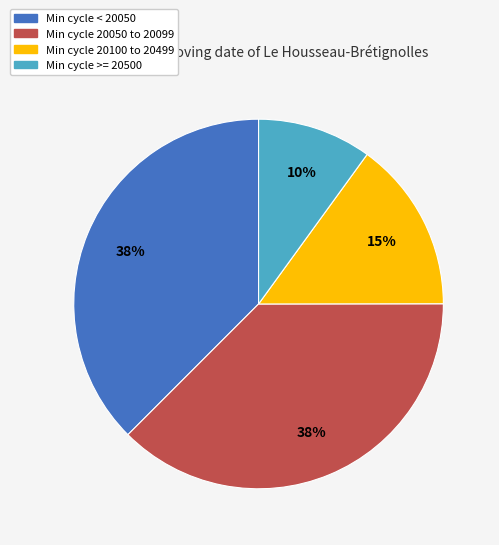

Combined, do Min cycle 20100 to 20499 and Min cycle 20050 to 20099 account for over 50%?

Yes